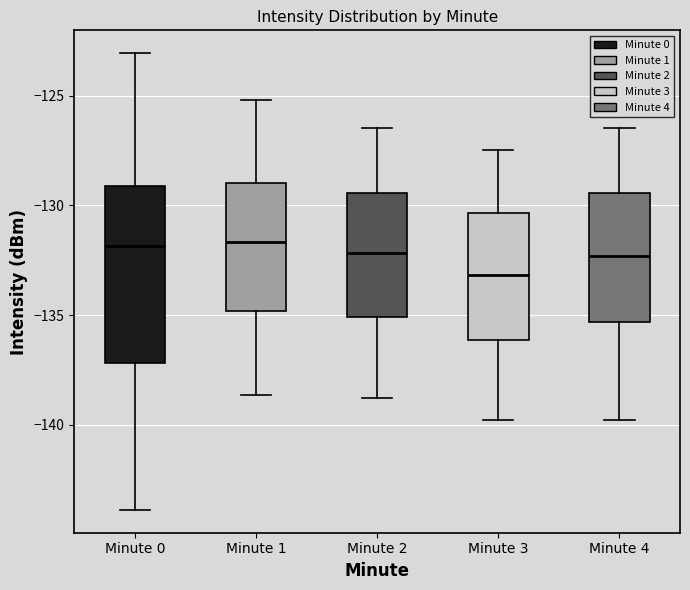

Comparing the boxes themselves (not the whiskers), which one is the tallest?

Minute 0